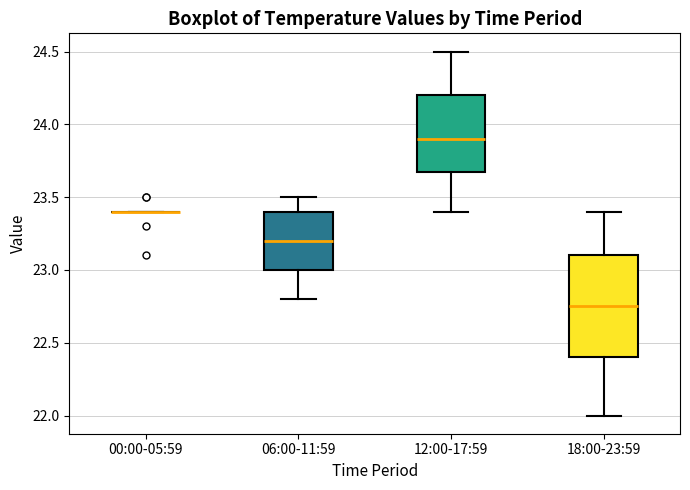

Where does the median line of the box for 12:00-17:59 sit on the y-axis? The values are not printed on the chart, so give them approximately, as read against the axis.

23.90